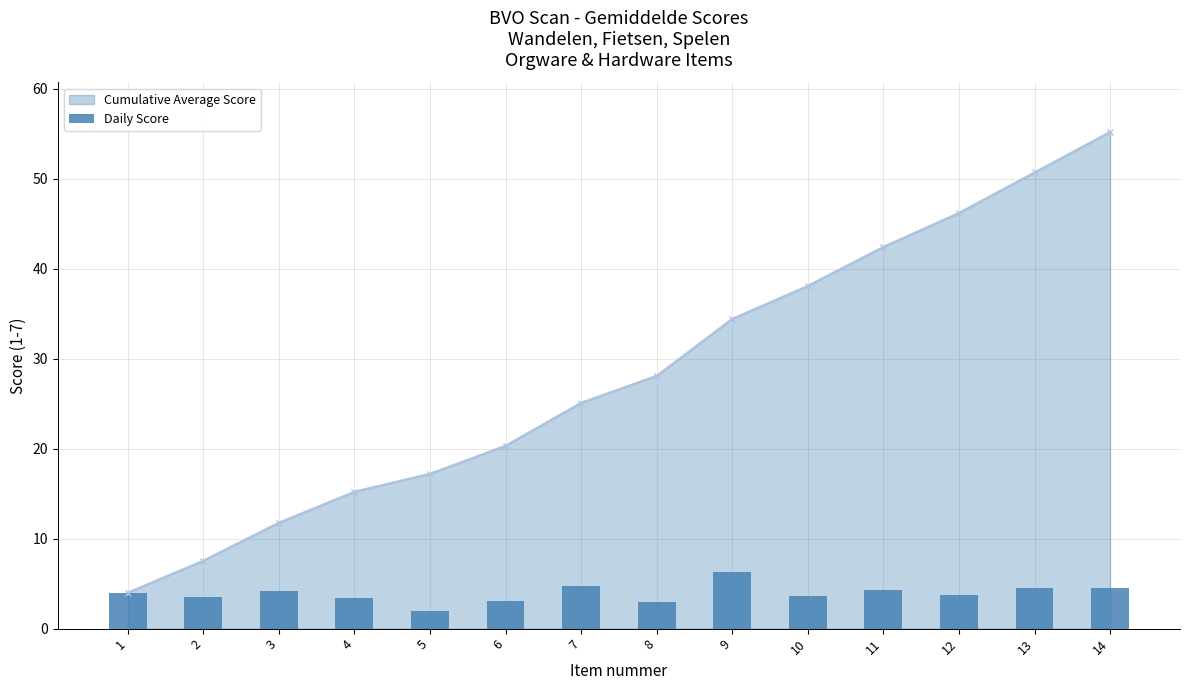

What is the change in value from 4 to 11?

+0.9